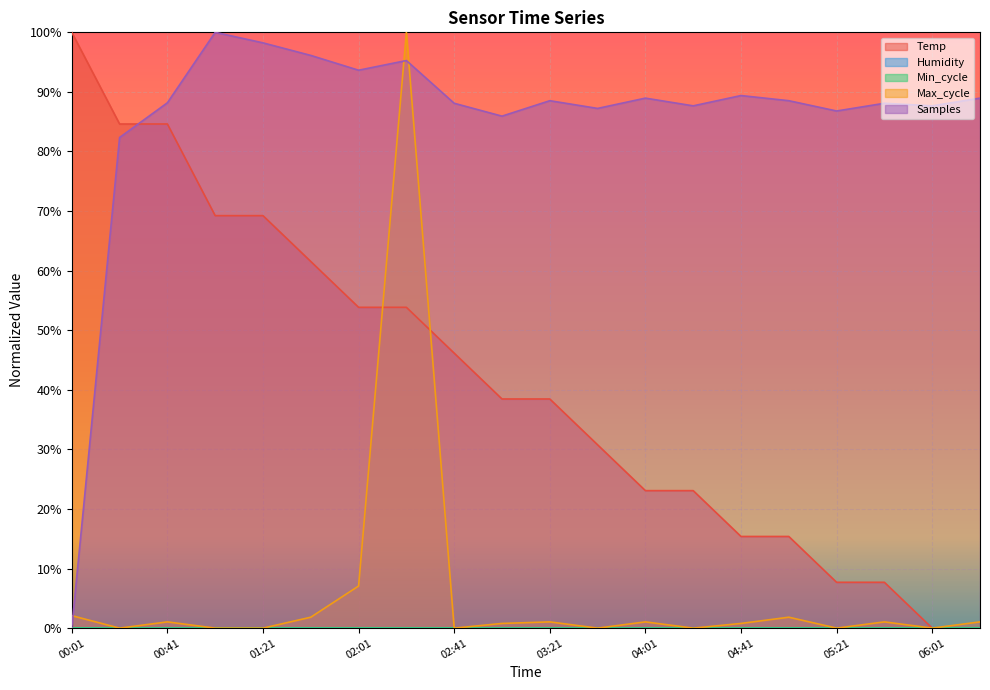

What is the difference between the maximum and second lowest values in the Temp series?

100.0